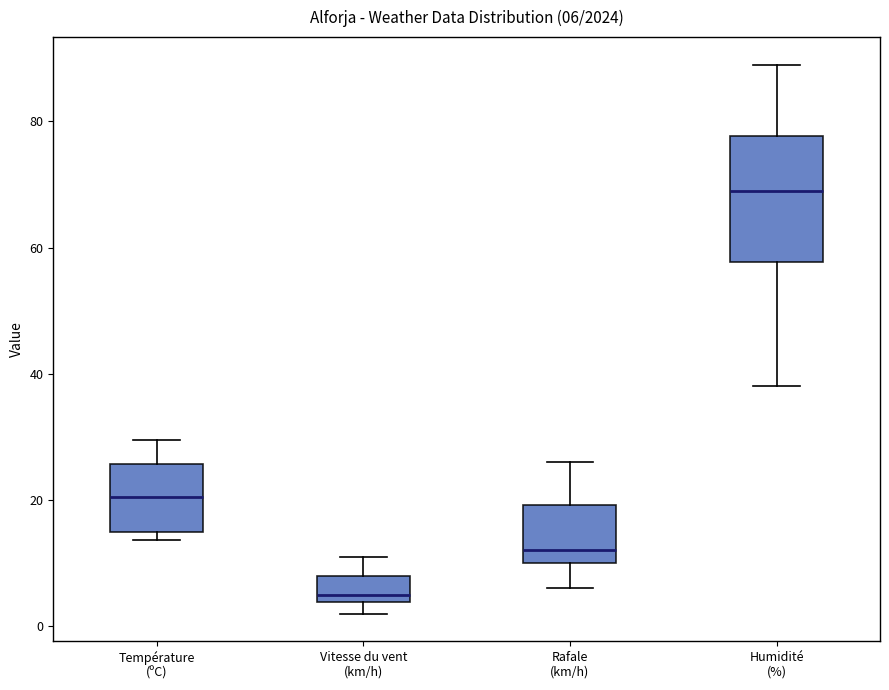

Which box is the tallest, from its lower edge to its upper edge?

Humidité (%)